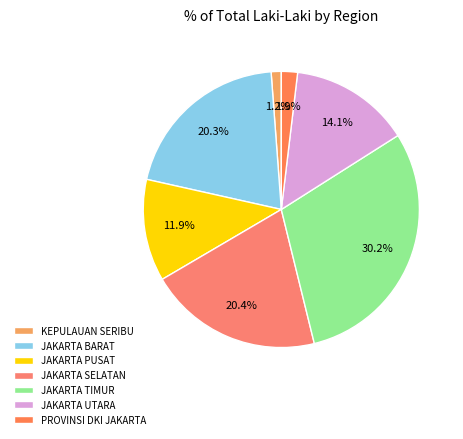

How many segments does this pie chart have?

7